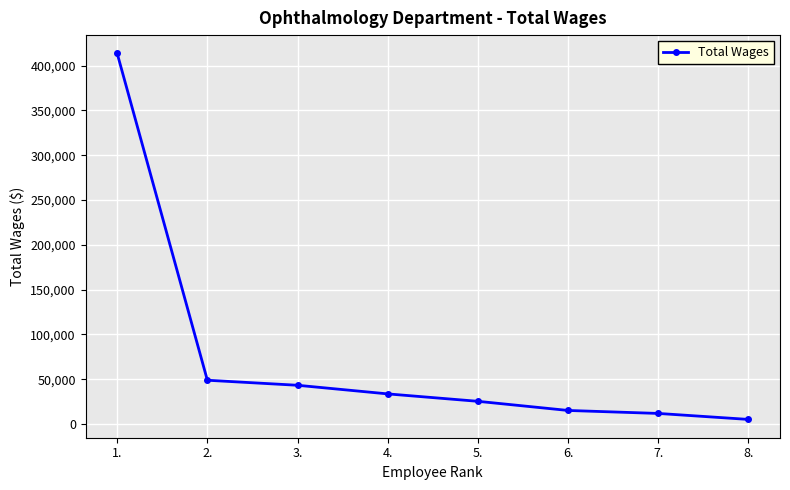

Reading right to left, list all the values displayed in this chart.

8.=5115	7.=11792	6.=15120	5.=25320	4.=33600	3.=43220	2.=48840	1.=413532